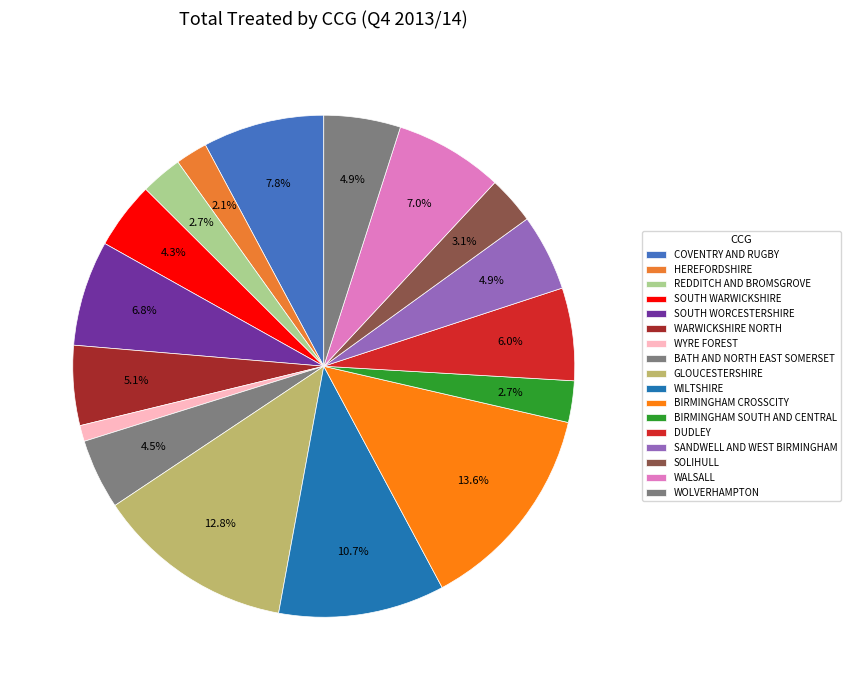

How many slices are in this pie chart?

17